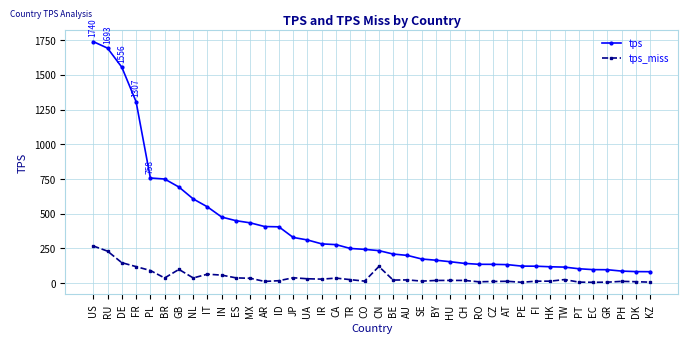

True or false: tps_miss and tps intersect in this chart.

False